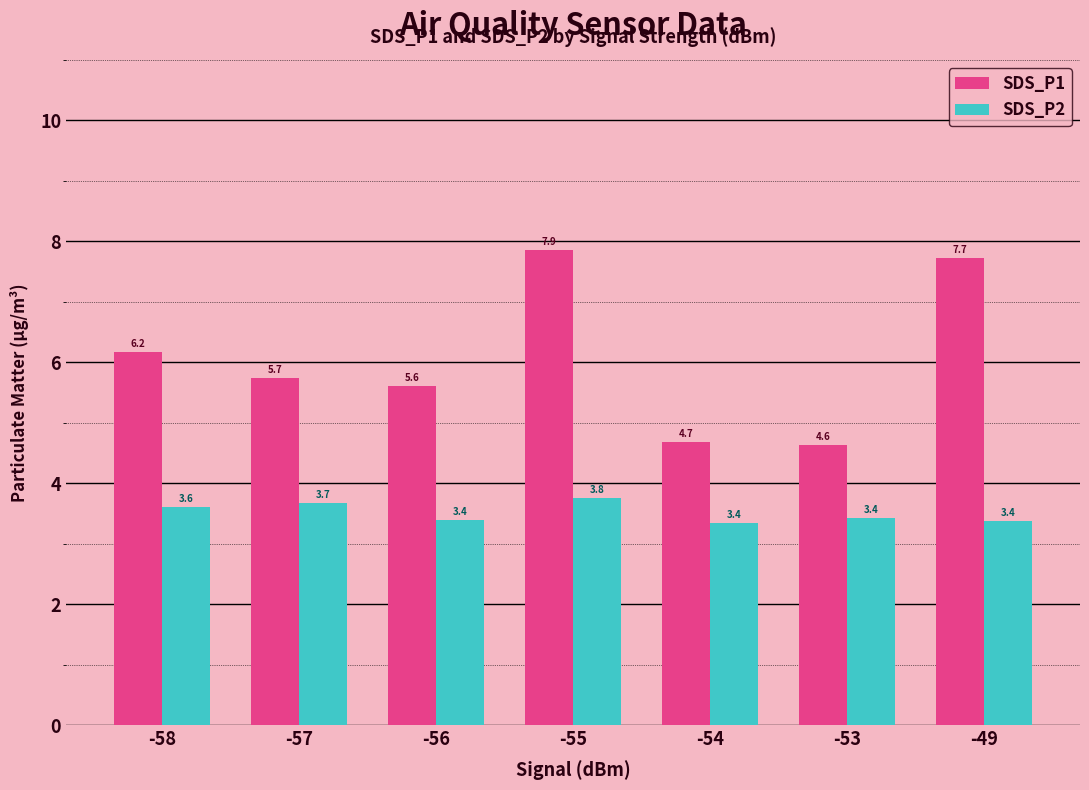

What is the sum of all SDS_P2 values?

24.6